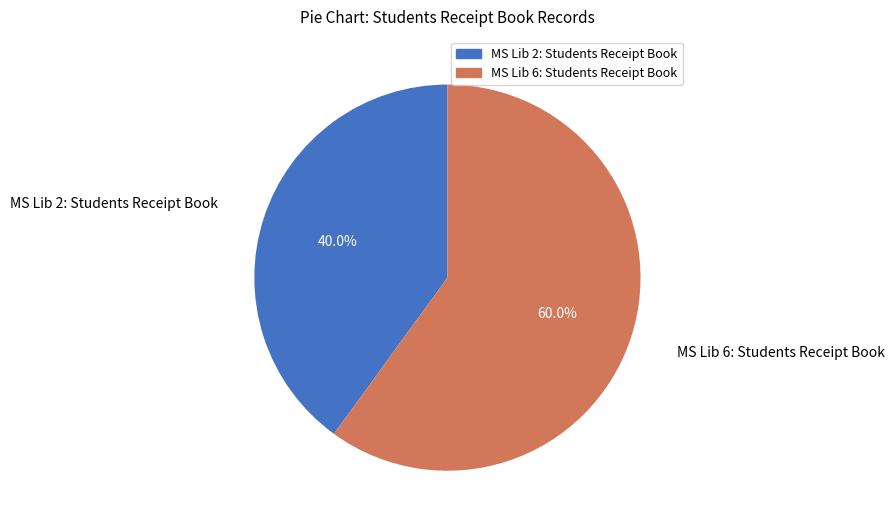

To the nearest percent, what percentage of the pie is MS Lib 6: Students Receipt Book?

60%